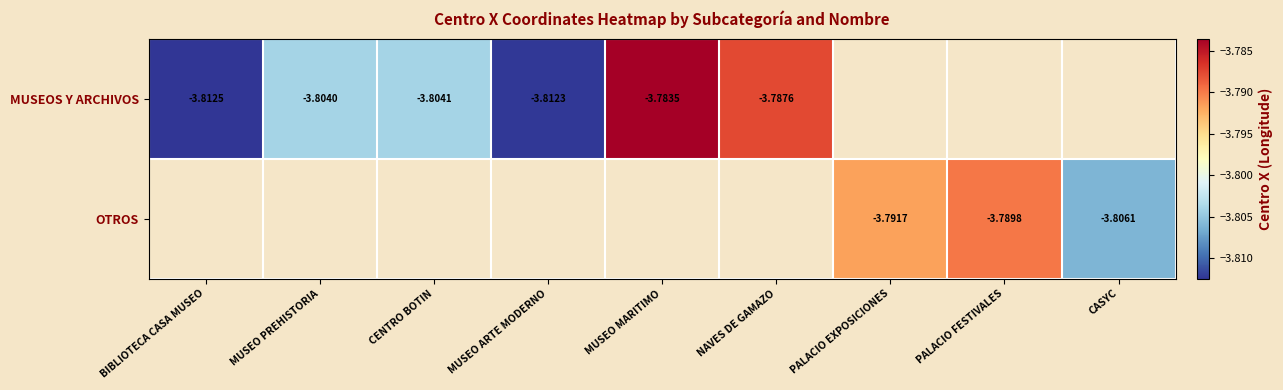

What is the smallest value displayed?

-3.8